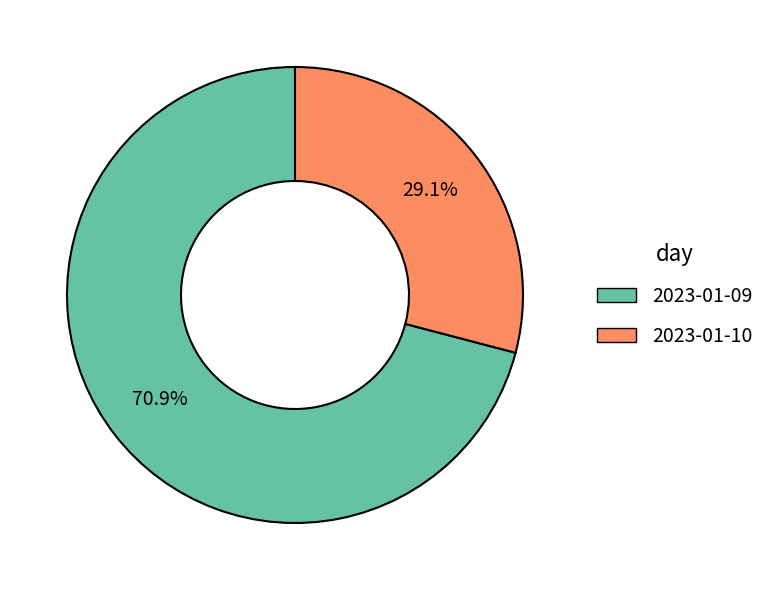

Rank the categories by value from lowest to highest.

2023-01-10, 2023-01-09